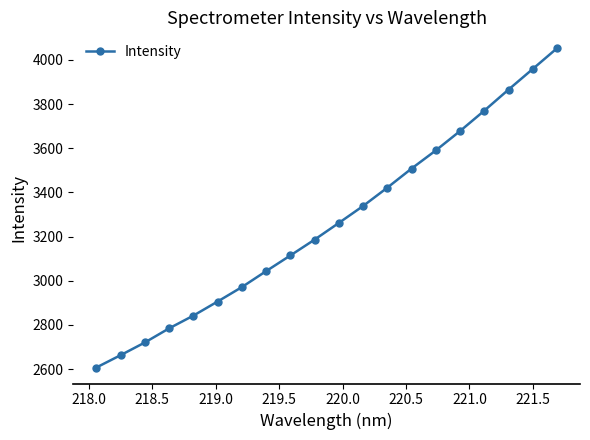

What is the value of the 5th point from the left?

2841.9